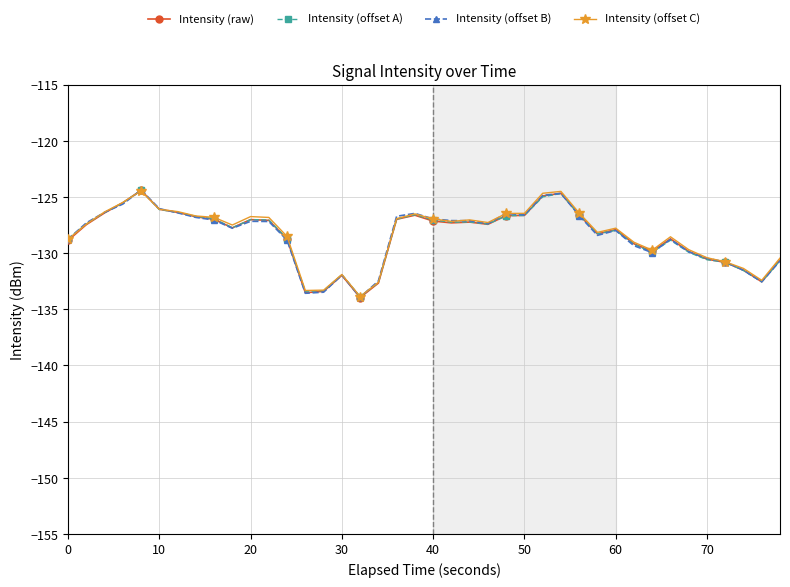

What is the difference between the maximum and minimum values in the Intensity (offset B) series?

9.5